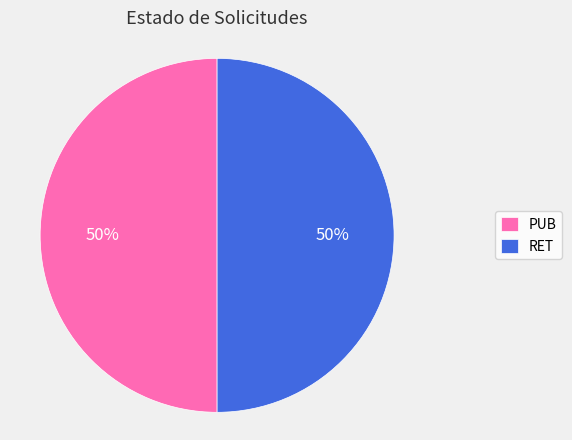

To the nearest percent, what portion does PUB represent?

50%